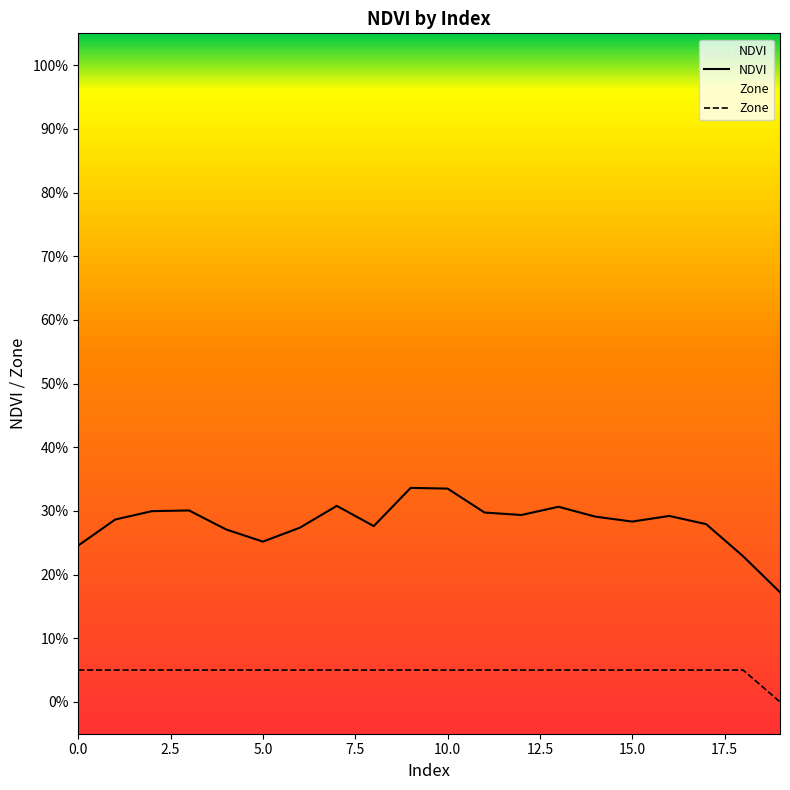

Which series changed the most between 5.0 and 12?

NDVI